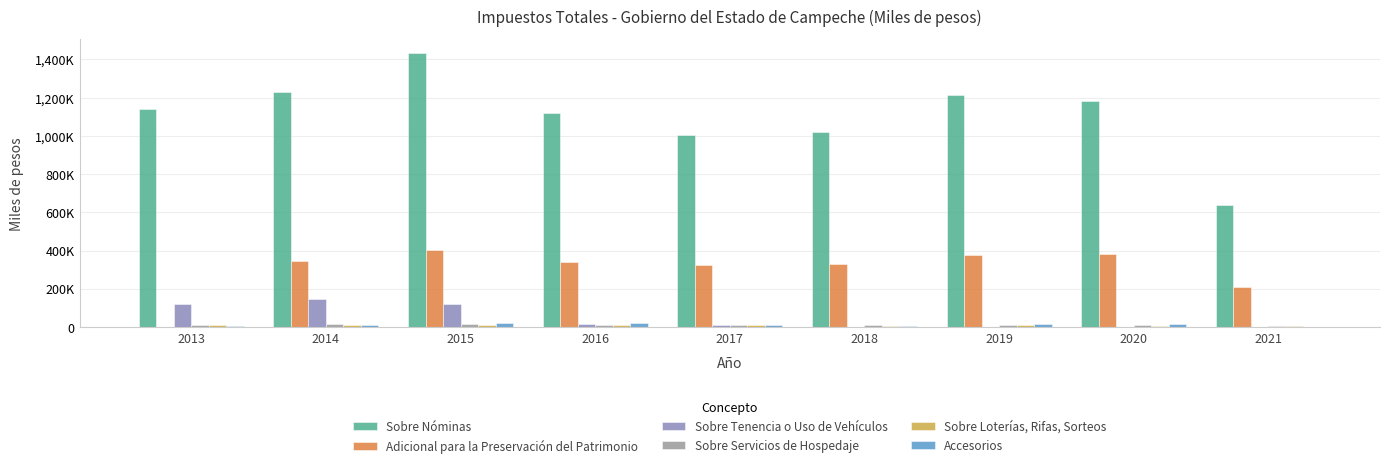

What is the value of the Sobre Servicios de Hospedaje bar at the 8th from the left?

10771.5